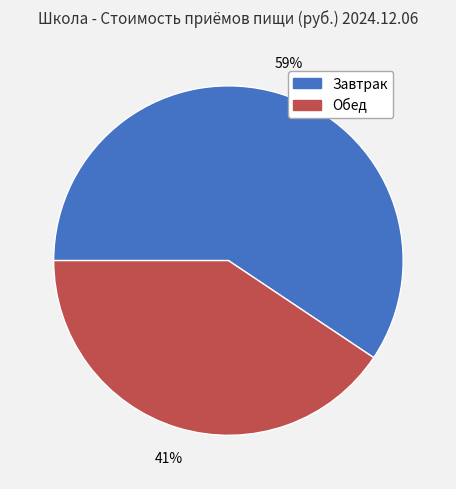

To the nearest percent, what percentage of the pie is Обед?

41%